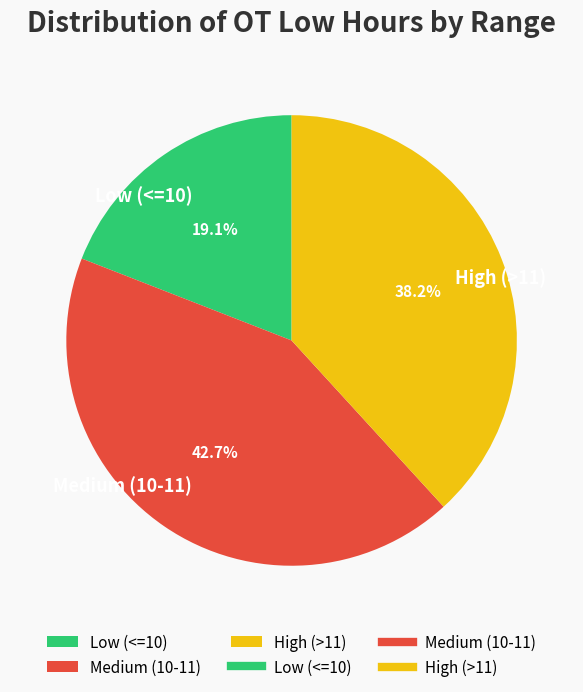

What is the largest slice in the pie chart?

Medium (10-11)